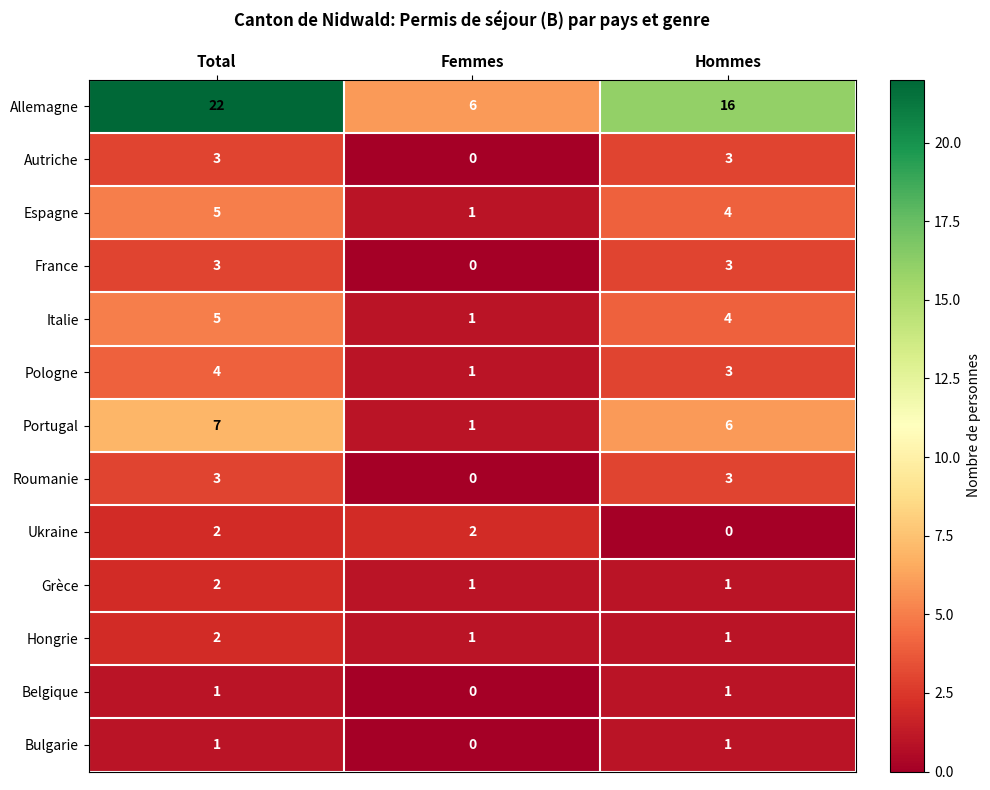

Which series changed the most between Total and Femmes?

Allemagne